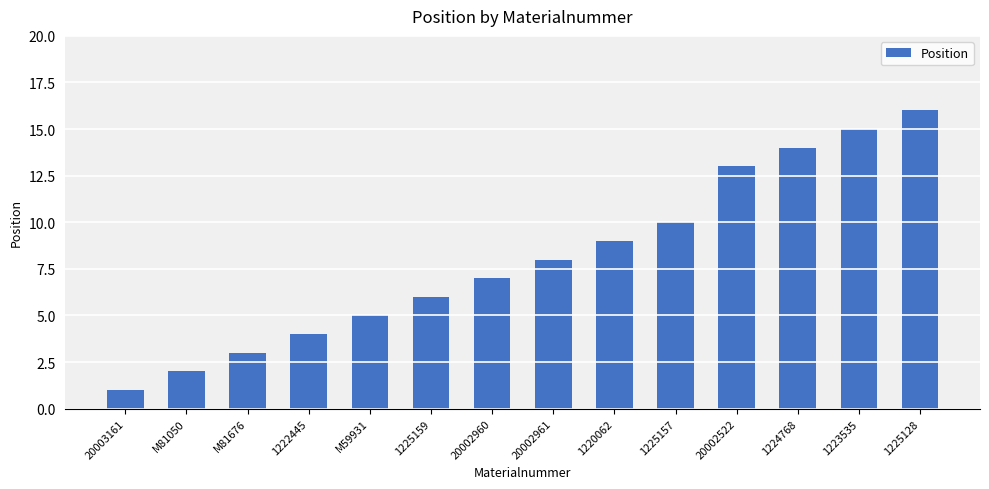

What is the label of the 12th bar from the left?

1224768